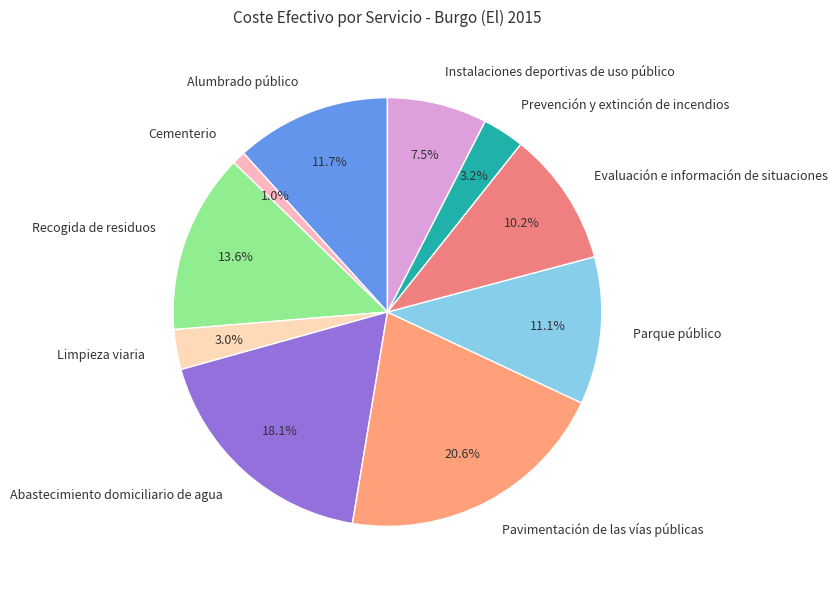

What is the largest slice in the pie chart?

Pavimentación de las vías públicas